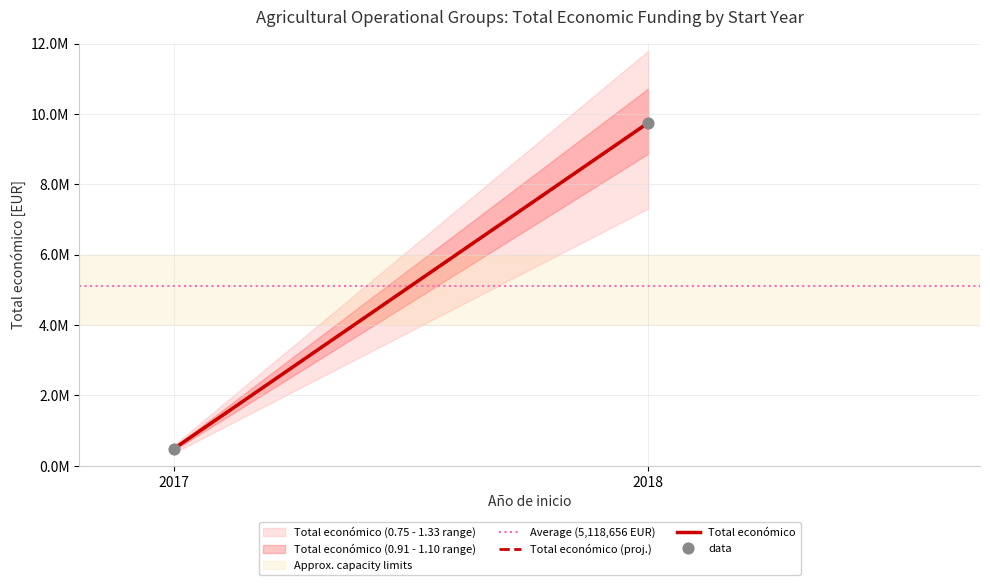

Between 2018 and 2018, which is larger?

2018